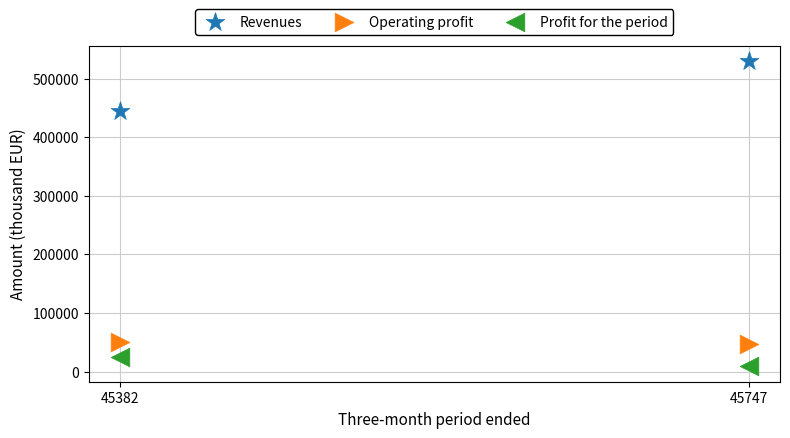

Which series reaches the minimum Y coordinate?

Profit for the period